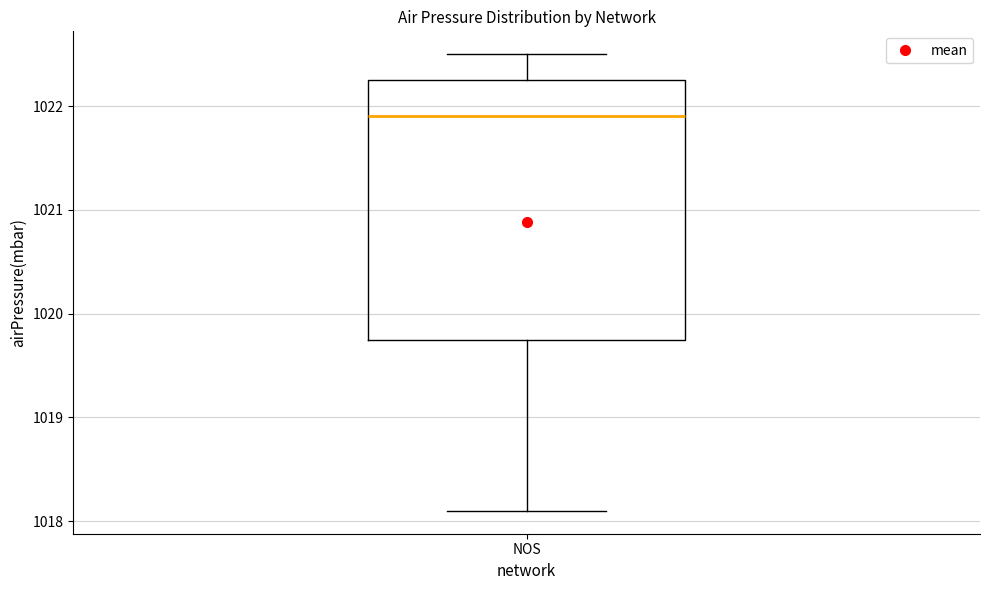

Where is the upper edge of the box for NOS on the y-axis? The values are not printed on the chart, so give them approximately, as read against the axis.

1022.3